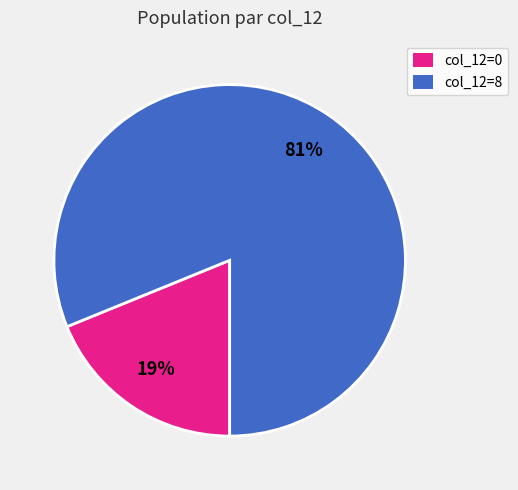

How many slices are in this pie chart?

2